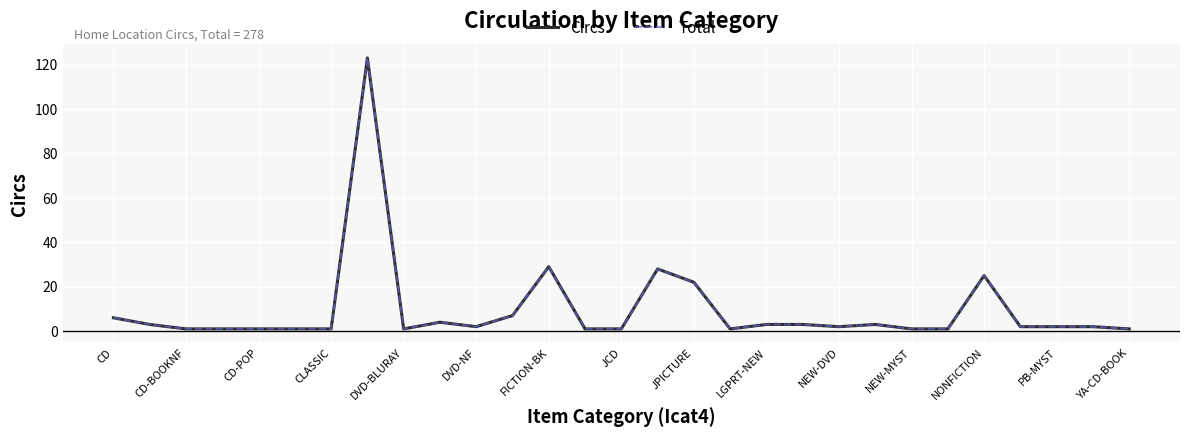

How many interior local peaks does the Circs series have?

6